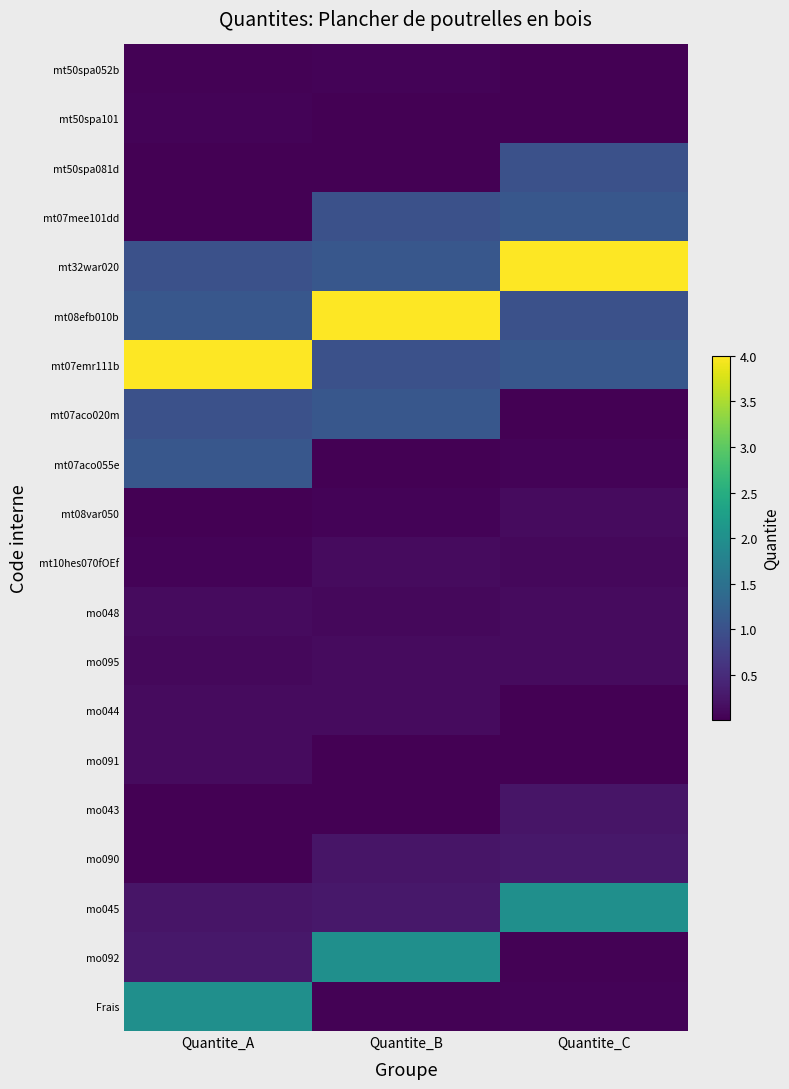

Which category has the lowest value across all series?

Quantite_C